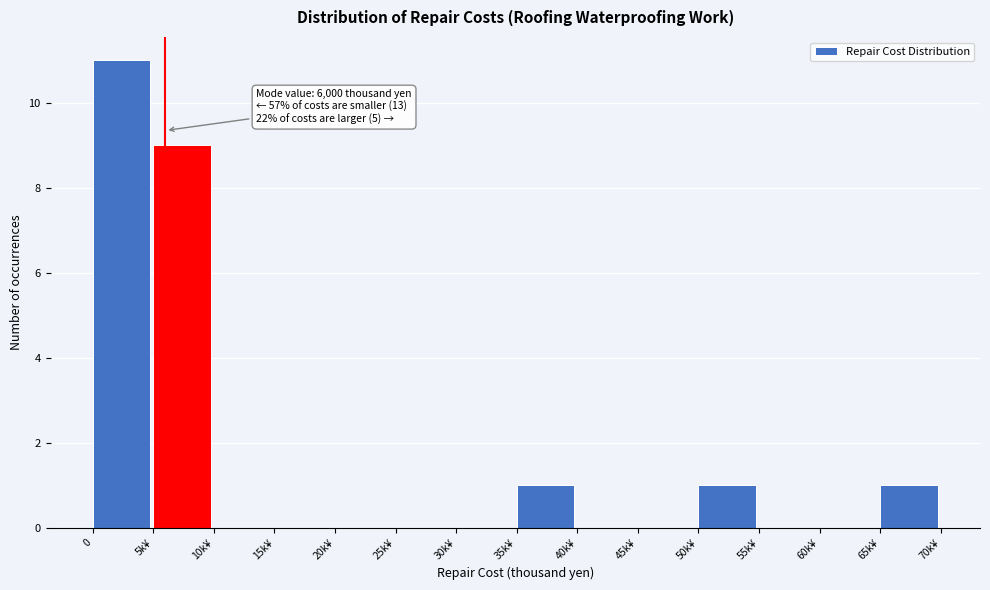

Reading right to left, transcribe all the data shown in this chart.

65k¥=1	60k¥=0	55k¥=0	50k¥=1	45k¥=0	40k¥=0	35k¥=1	30k¥=0	25k¥=0	20k¥=0	15k¥=0	10k¥=0	5k¥=9	0=11